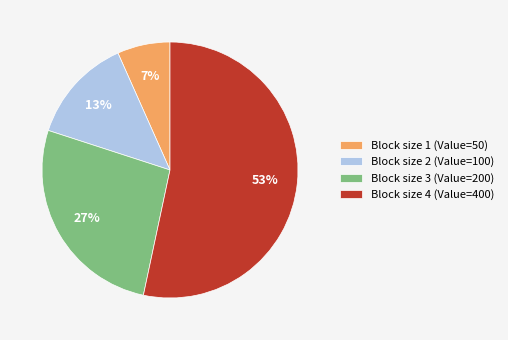

Is there a majority slice in this chart?

Yes